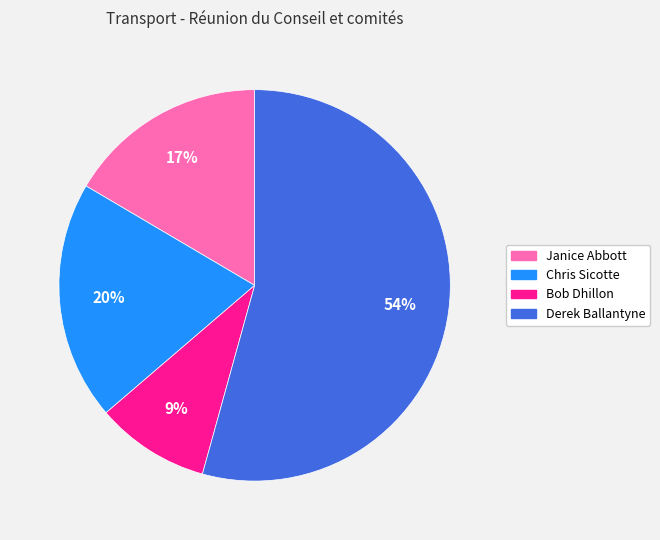

To the nearest percent, what portion does Derek Ballantyne represent?

54%